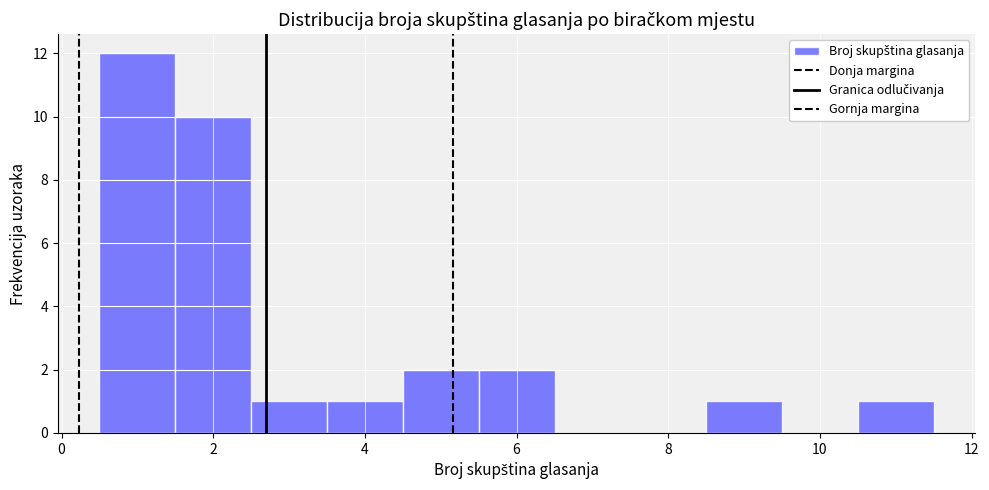

What is the height of the bar covering 1.5 to 2.5 on the x-axis? Neither the bar edges nor the heights are printed on the chart, so give them approximately, as read against the axes.

10